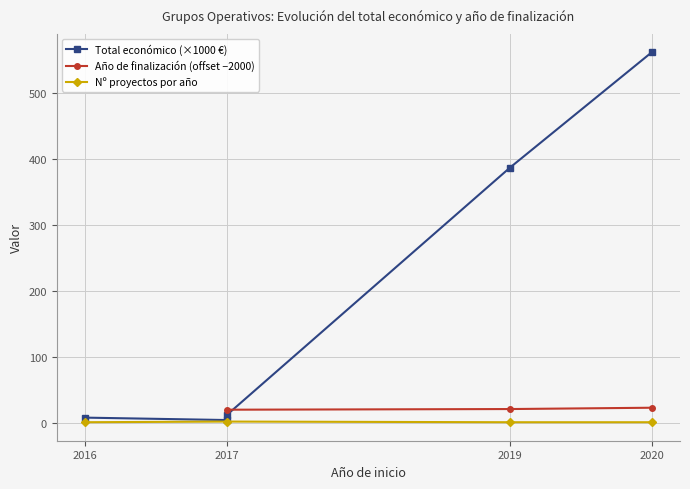

Which category has the lowest value across all series?

2017